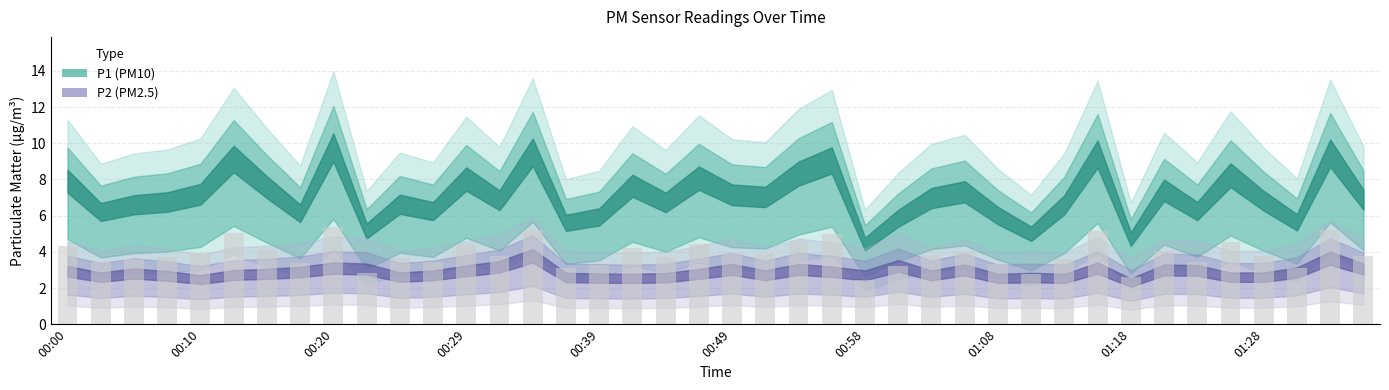

Does the chart contain stacked bars?

No